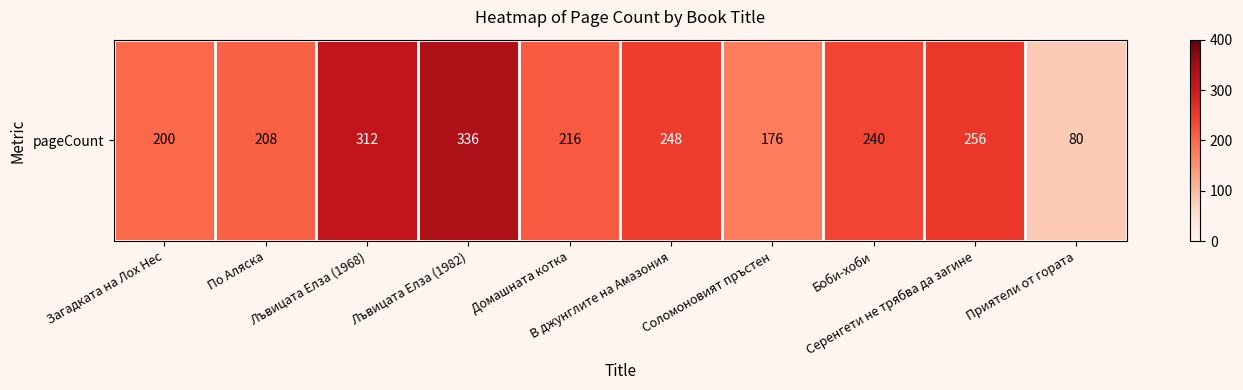

What is the greatest value displayed?

336